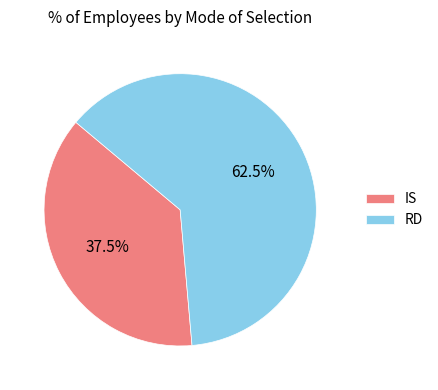

What is the majority slice?

RD